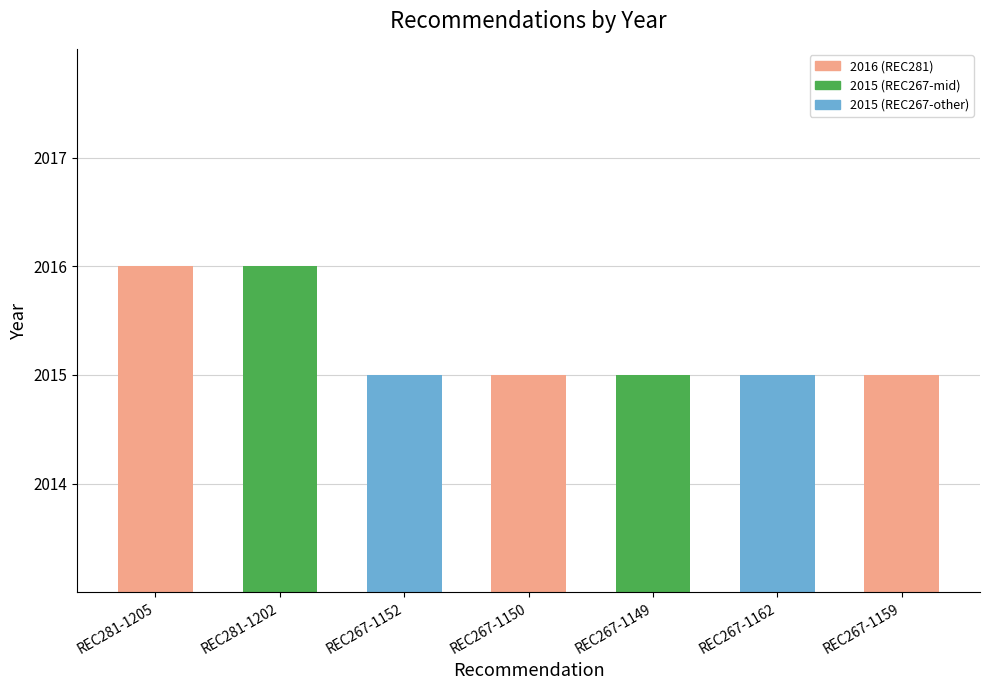

Read the value at REC281-1205.

2016